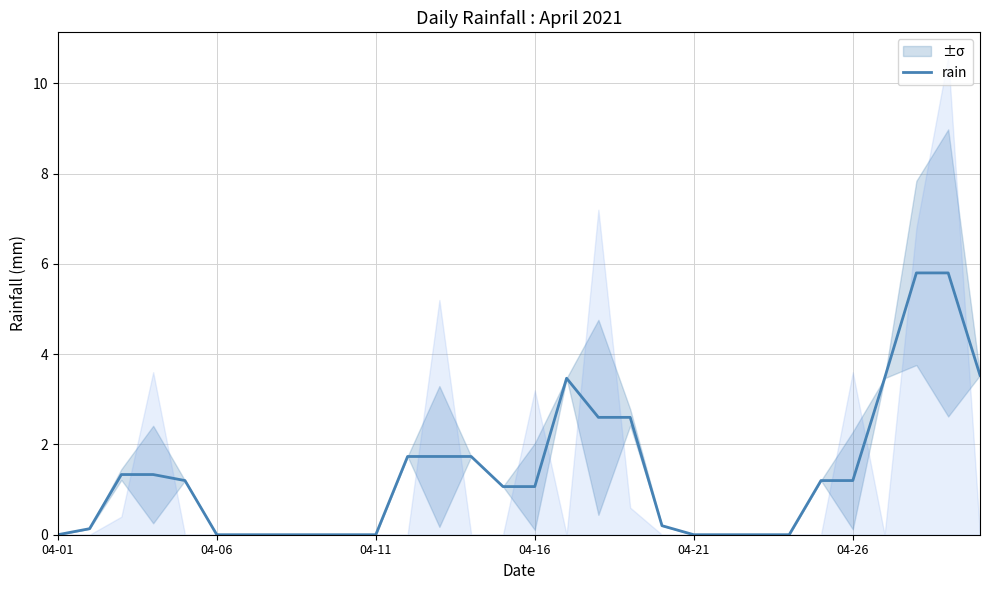

Is it true that rain equals 0.0 at 04-21?

True